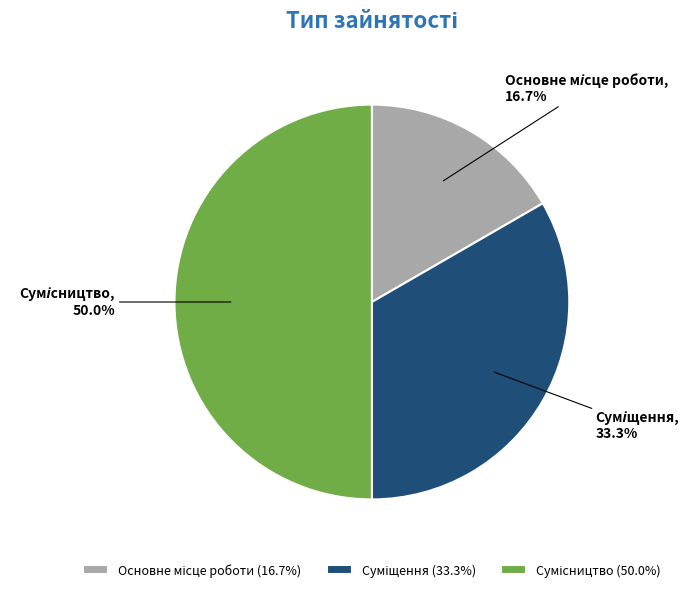

The Сумісництво slice represents 41% of the pie. True or false?

False